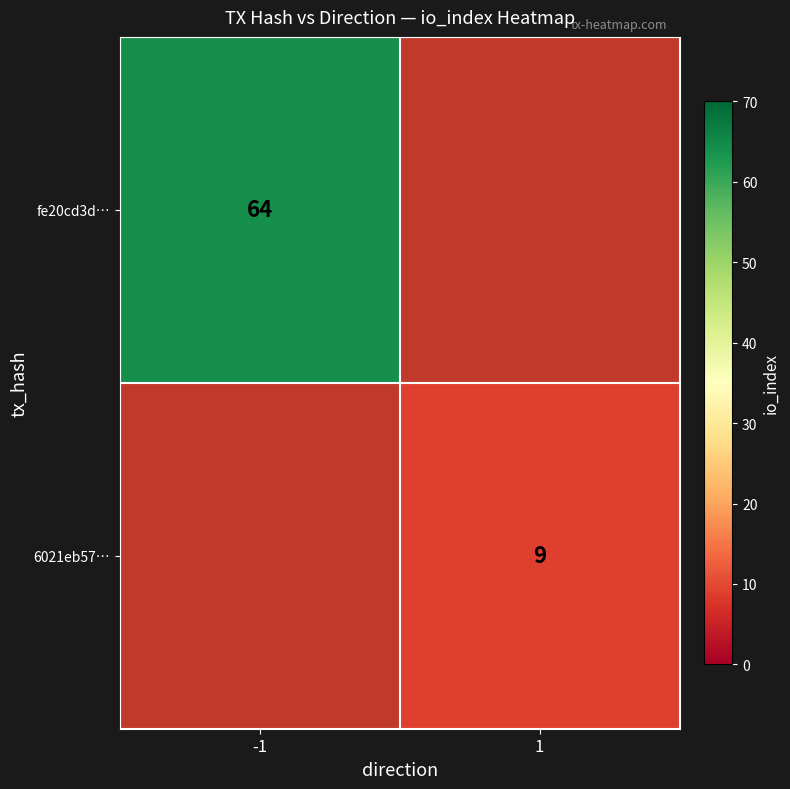

Is it true that fe20cd3d… equals 64 at -1?

True